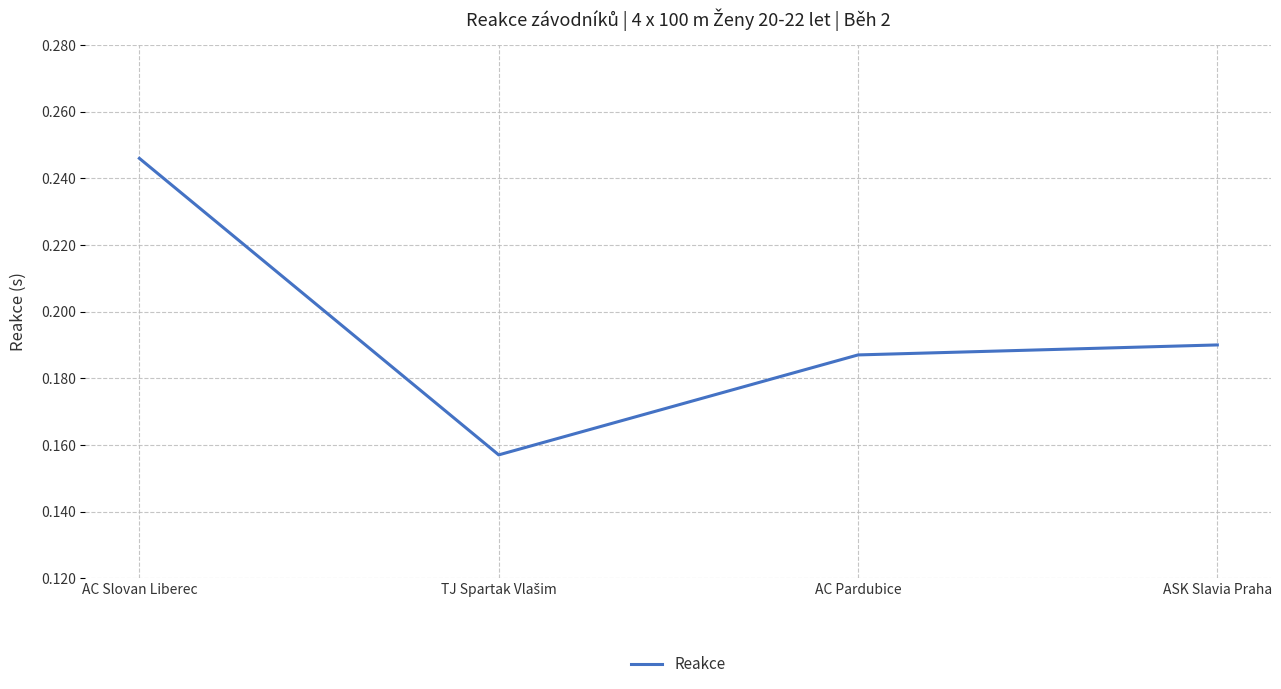

True or false: the data has more than 2 interior local peaks.

False